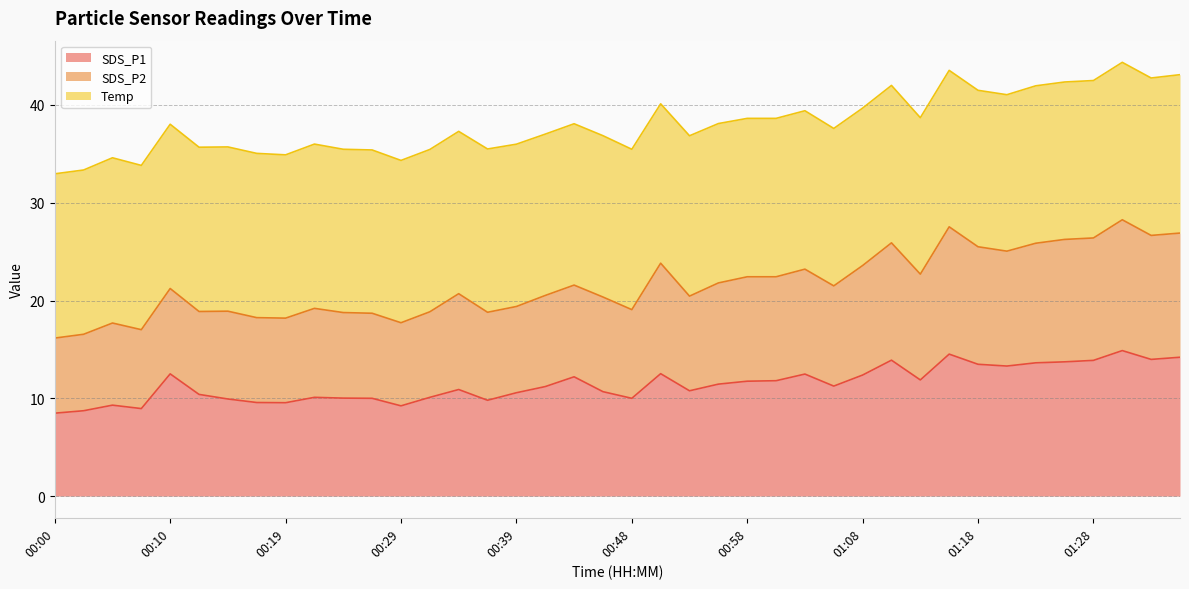

What is the difference between the SDS_P2 values at 01:23 and 00:58?

3.4